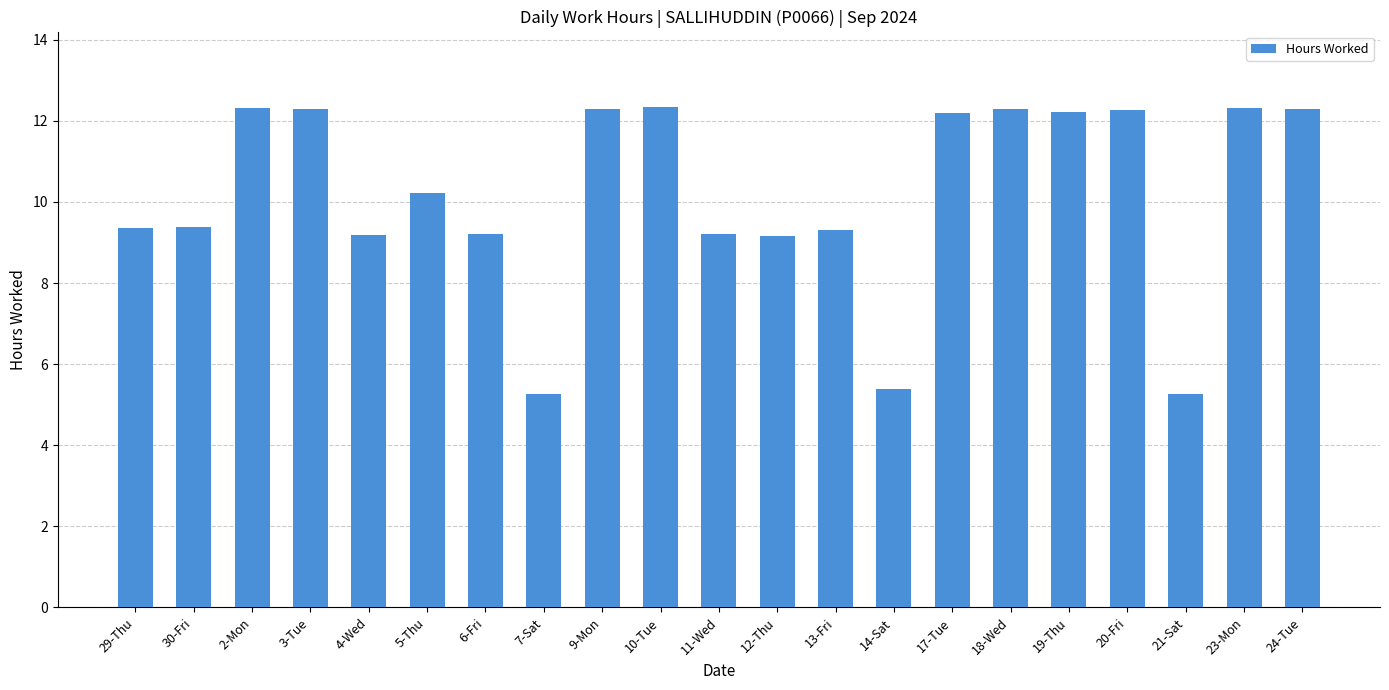

What is the smallest value displayed?

5.3